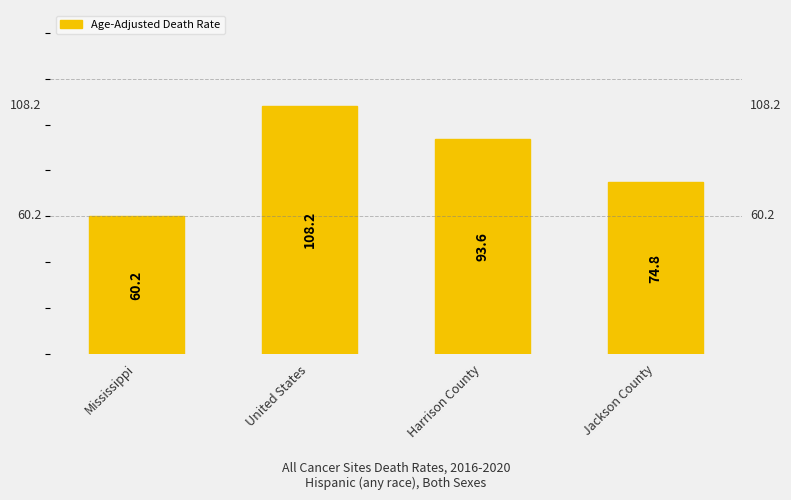

The chart shows a value of 29.5 at Jackson County. True or false?

False